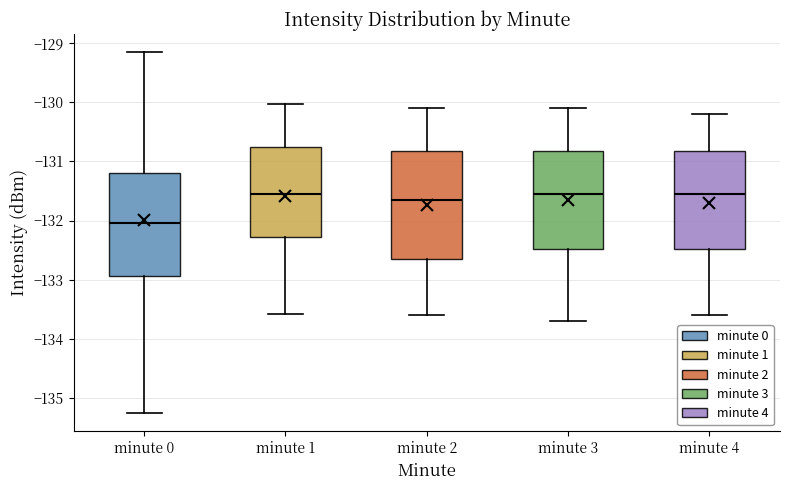

Reading left to right, transcribe this box plot: for each box, give where its median line is, the range the box spans, and where its two whiskers end, as read against the y-axis. The values are not printed on the chart, so give them approximately, as read against the axis.

minute 0: median -132.0, box -132.9 to -131.2, whiskers -135.3 to -129.1
minute 1: median -131.5, box -132.3 to -130.8, whiskers -133.6 to -130.0
minute 2: median -131.6, box -132.6 to -130.8, whiskers -133.6 to -130.1
minute 3: median -131.5, box -132.5 to -130.8, whiskers -133.7 to -130.1
minute 4: median -131.5, box -132.5 to -130.8, whiskers -133.6 to -130.2